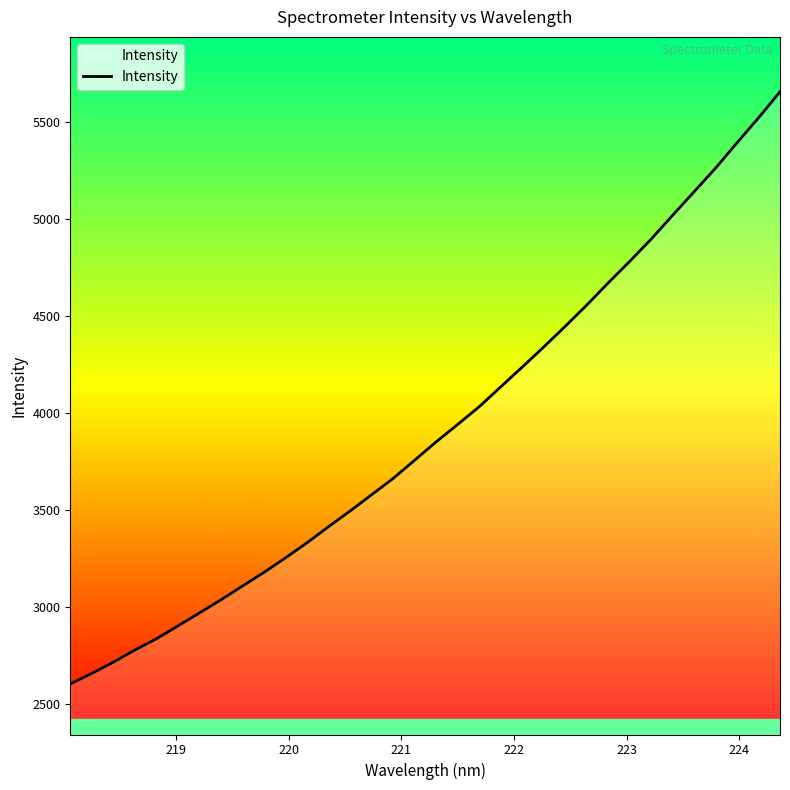

What is the difference between the maximum and minimum values?

3050.0